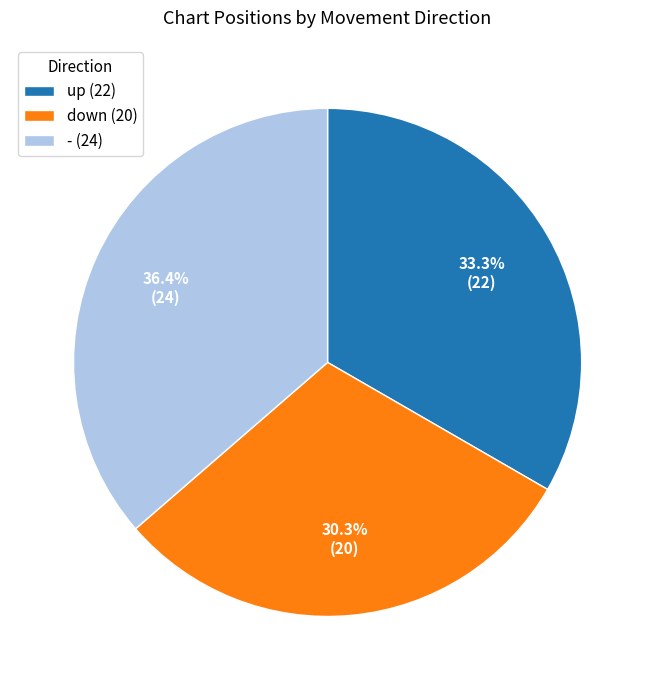

Does up represent more than half of the total?

No